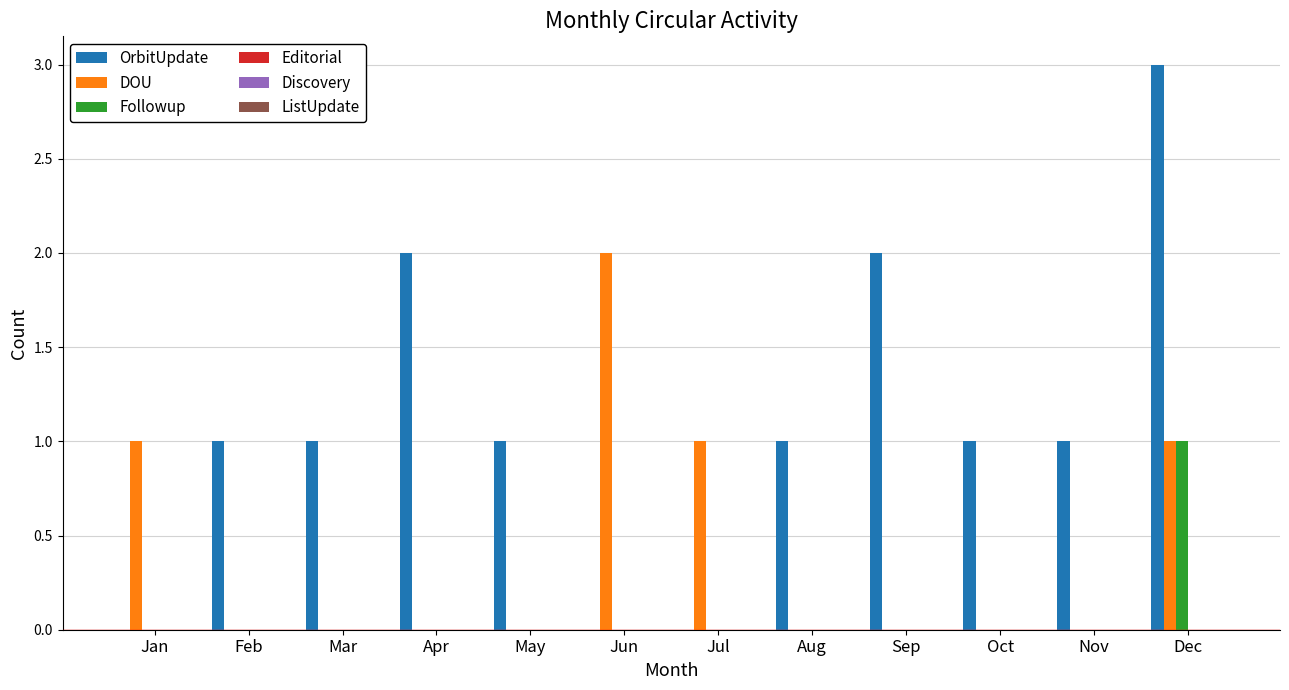

Between Jun and Aug, which series saw the biggest shift?

DOU